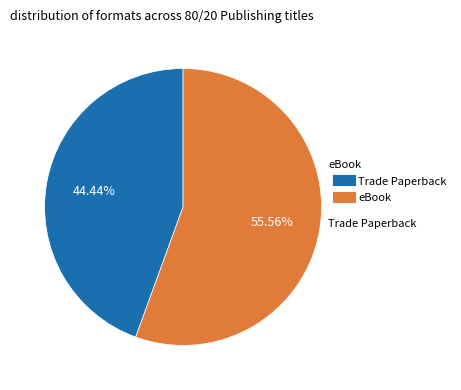

Is there any slice that represents more than half of the pie?

Yes